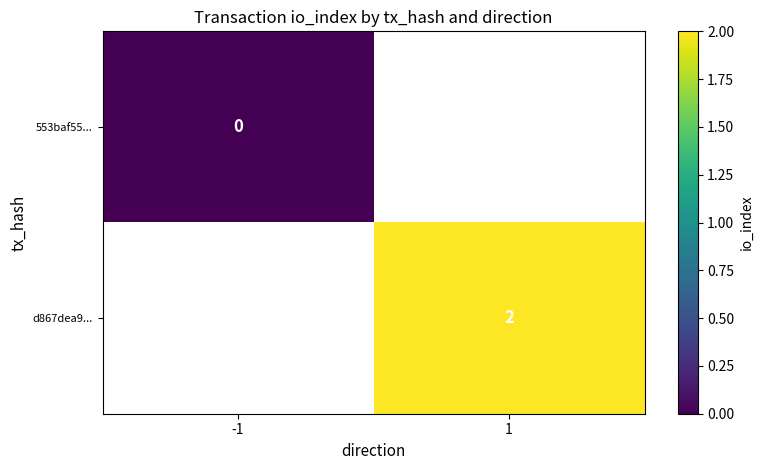

The value of d867dea9... at 1 is 2. True or false?

True